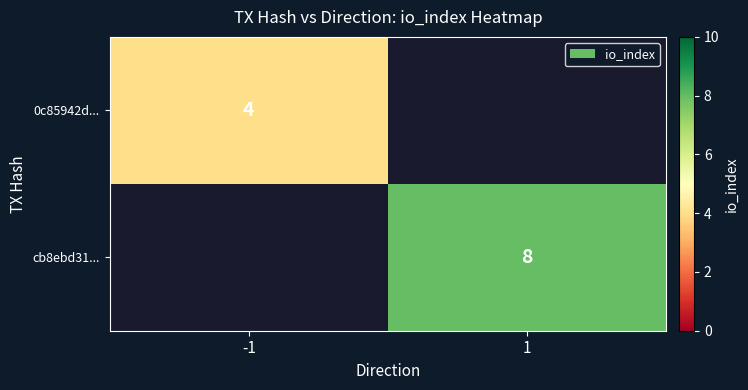

The value of cb8ebd31... at 1 is 14. True or false?

False